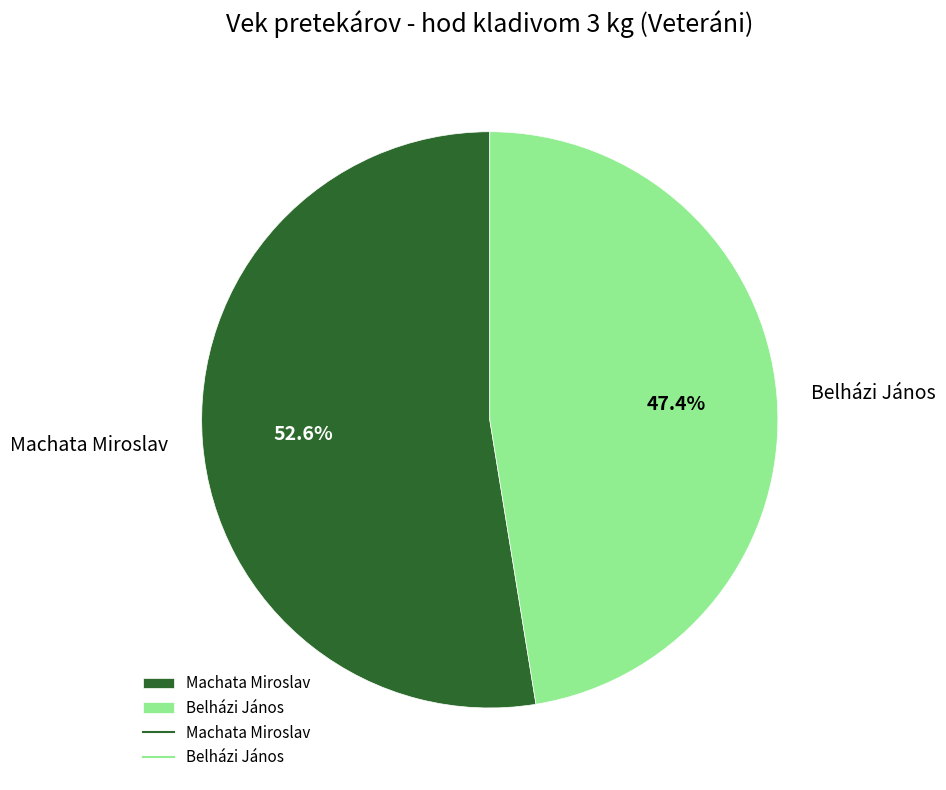

Rank the categories by value from highest to lowest.

Machata Miroslav, Belházi János